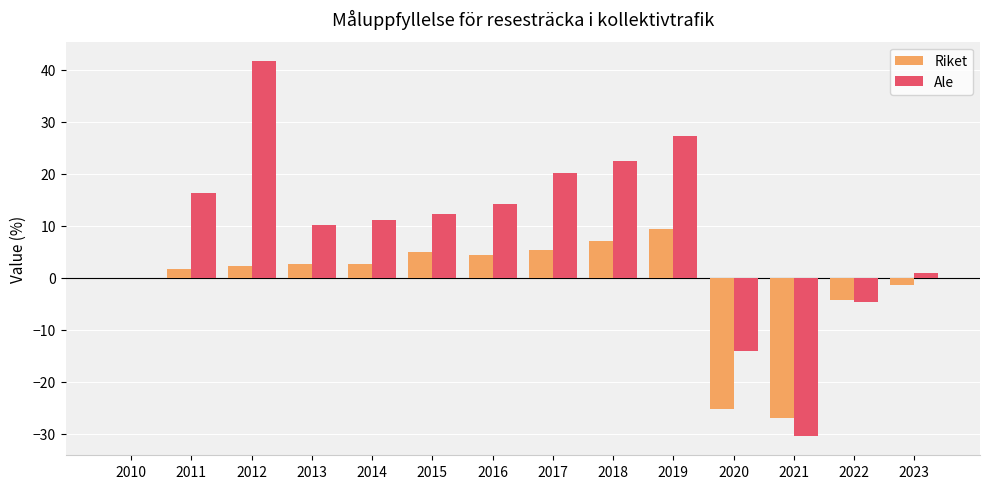

What is the sum of the Ale values at 2011 and 2019?

43.5